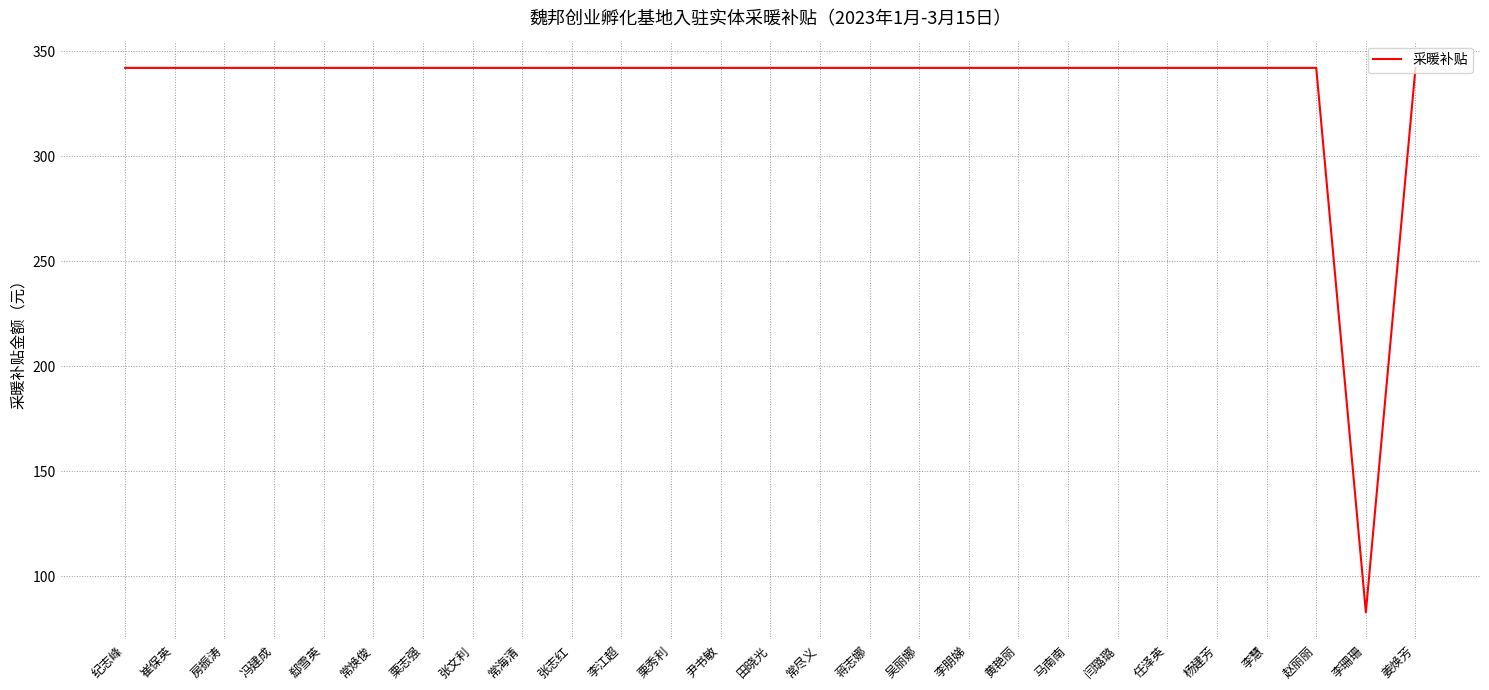

Approximately how many times larger is the value at 杨建芳 compared to 房振涛?

1.0